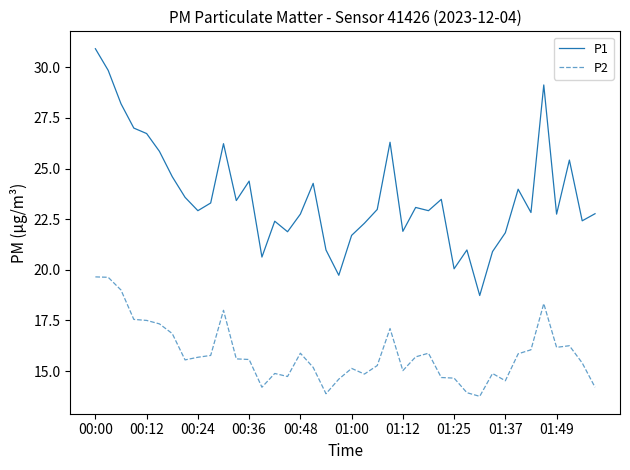

What is the difference between the maximum and minimum values in the P1 series?

12.2